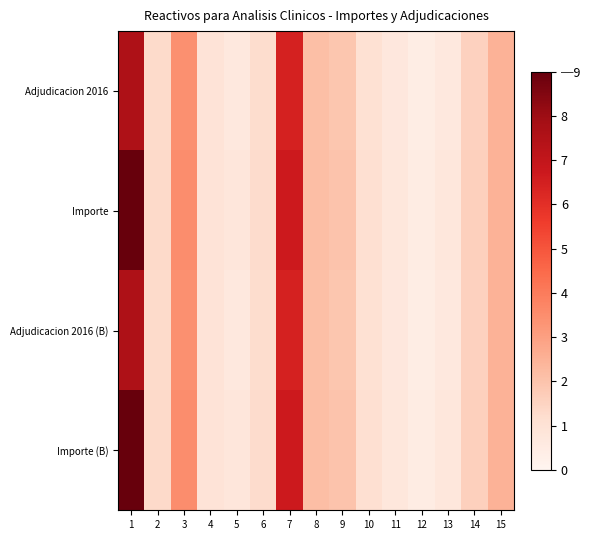

Reading left to right, extract all data points from this chart.

Adjudicacion 2016: 1=7.6	2=1.3	3=3.4	4=0.9	5=0.7	6=1.2	7=6.5	8=2.1	9=1.9	10=1.1	11=0.7	12=0.4	13=0.7	14=1.6	15=2.5
Importe: 1=9.0	2=1.3	3=3.5	4=0.9	5=0.8	6=1.2	7=6.7	8=2.2	9=2.0	10=1.1	11=0.7	12=0.5	13=0.7	14=1.6	15=2.5
Adjudicacion 2016 (B): 1=7.6	2=1.3	3=3.4	4=0.9	5=0.7	6=1.2	7=6.5	8=2.1	9=1.9	10=1.1	11=0.7	12=0.4	13=0.7	14=1.6	15=2.5
Importe (B): 1=9.0	2=1.3	3=3.5	4=0.9	5=0.8	6=1.2	7=6.7	8=2.2	9=2.0	10=1.1	11=0.7	12=0.5	13=0.7	14=1.6	15=2.5